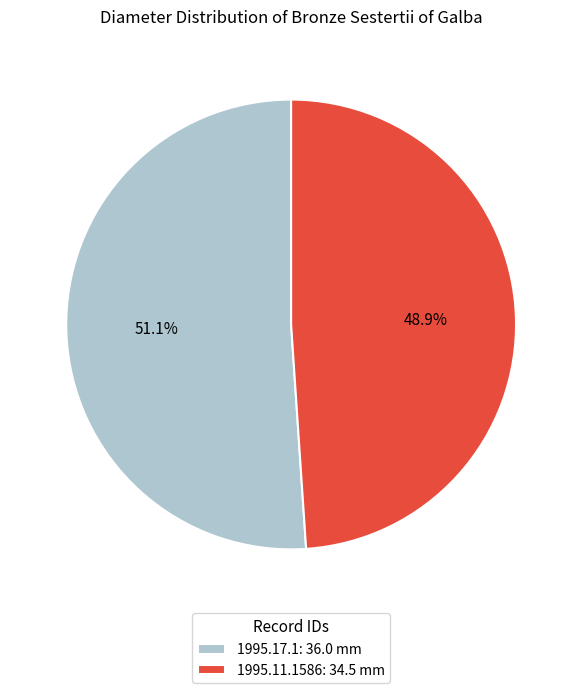

Does 1995.11.1586 account for over 50% of the chart?

No